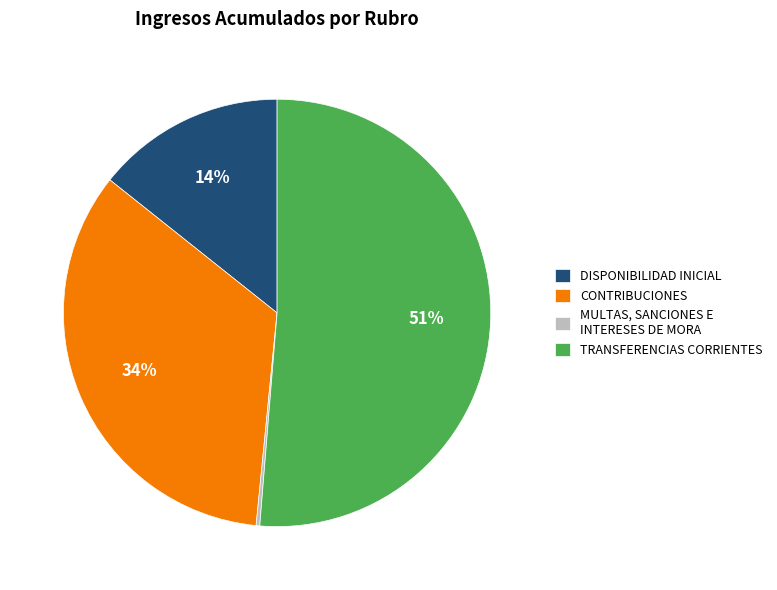

What is the ratio of the value at TRANSFERENCIAS CORRIENTES to the value at DISPONIBILIDAD INICIAL?

3.6